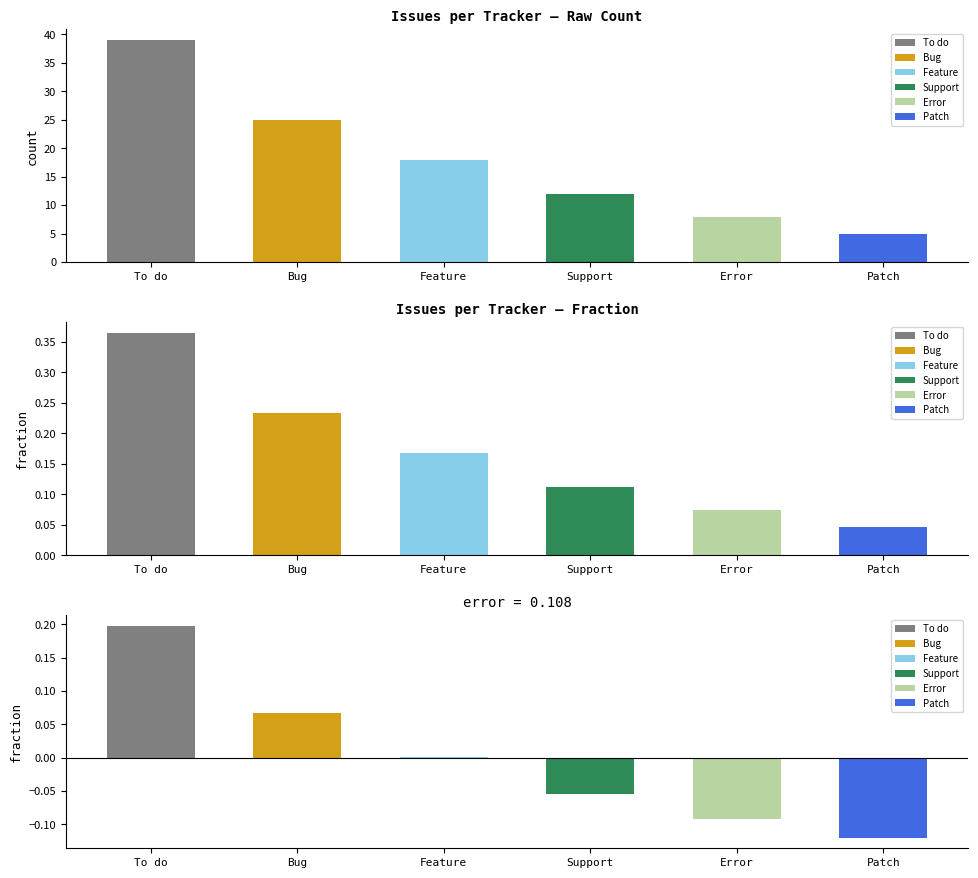

The value of Feature at Error is 0. True or false?

True